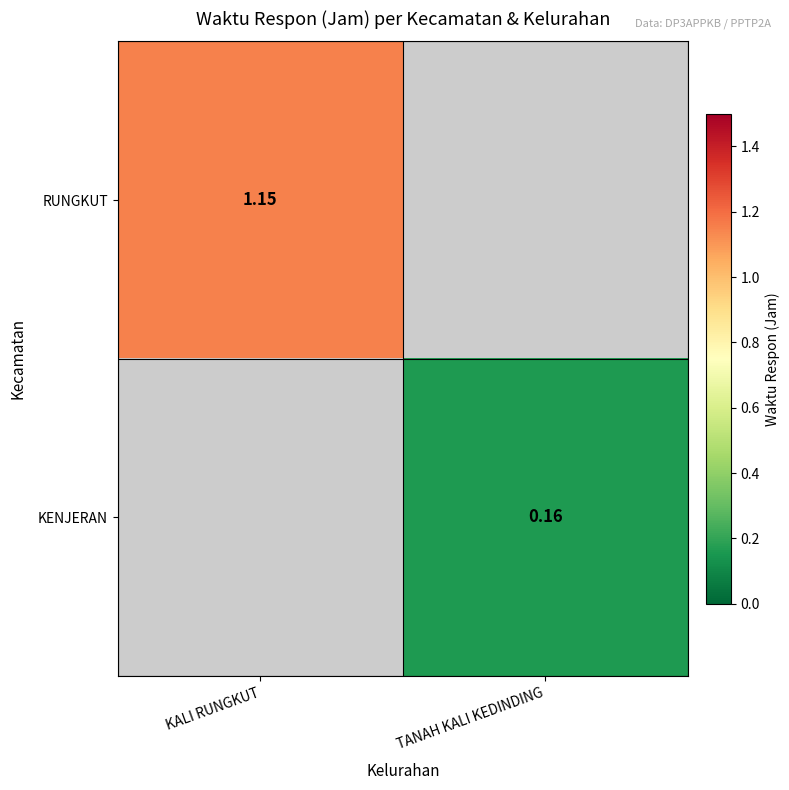

Is the value of KENJERAN at TANAH KALI KEDINDING greater than the value of RUNGKUT at KALI RUNGKUT?

No